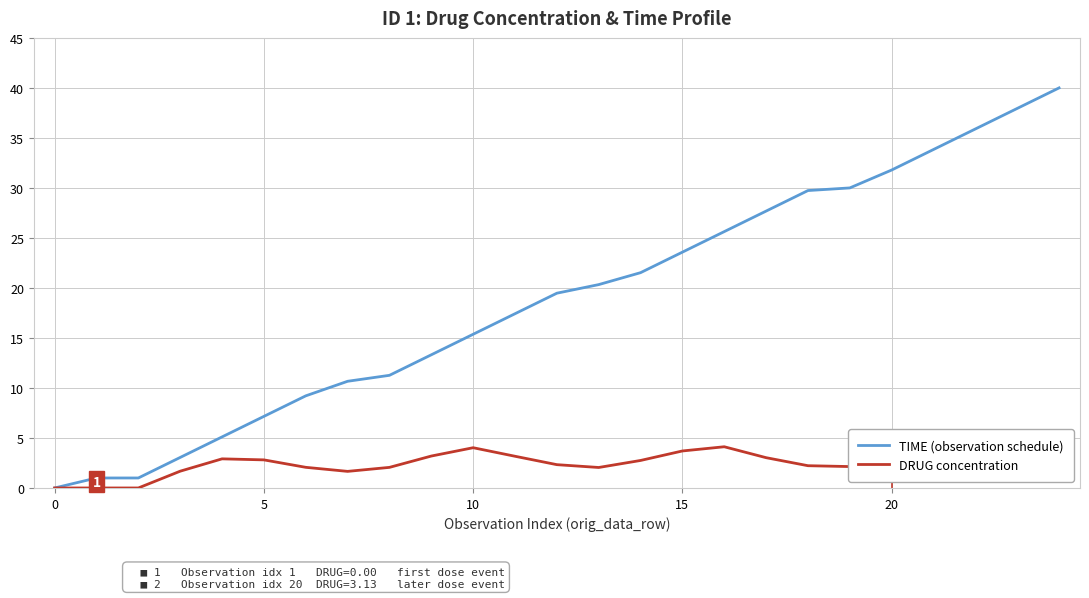

The DRUG concentration series shows 5.0 at 22. True or false?

False